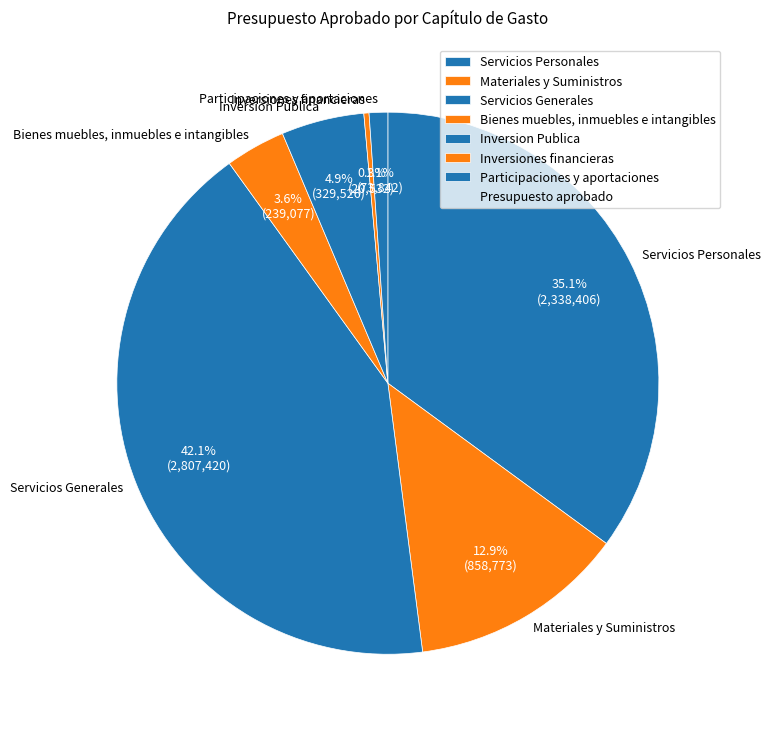

Combined, do Servicios Generales and Materiales y Suministros account for over 50%?

Yes